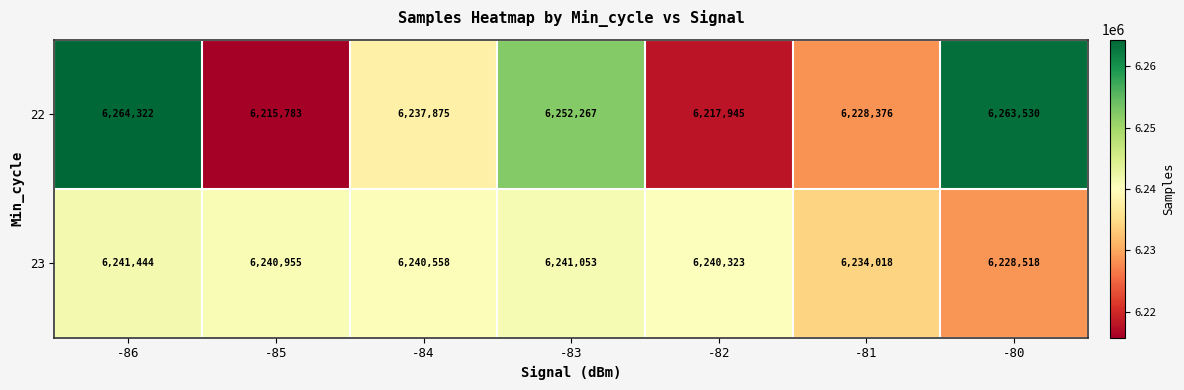

What is the sum of the 23 values at -82 and -86?

12481767